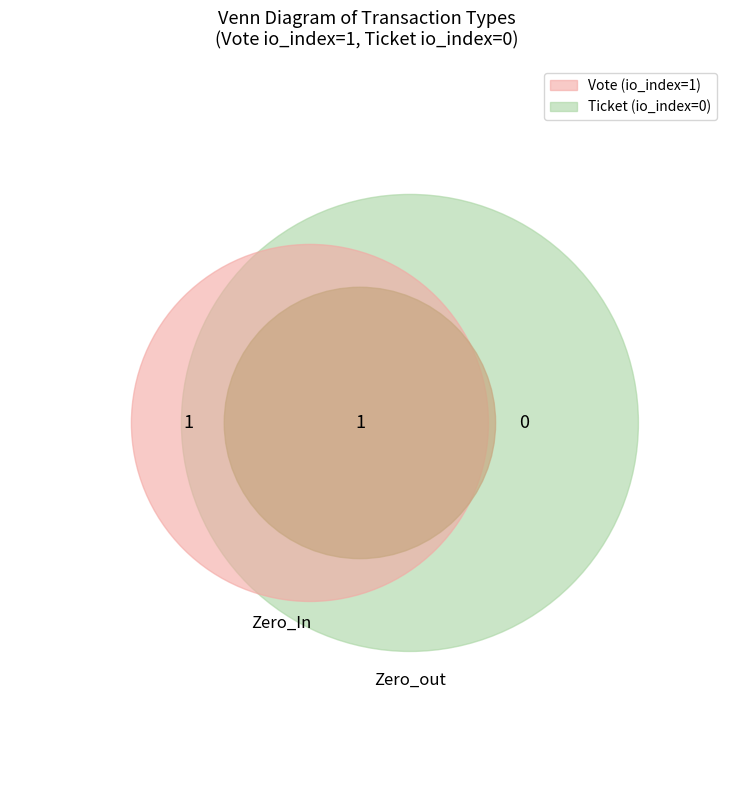

To the nearest percent, what portion does Vote represent?

100%